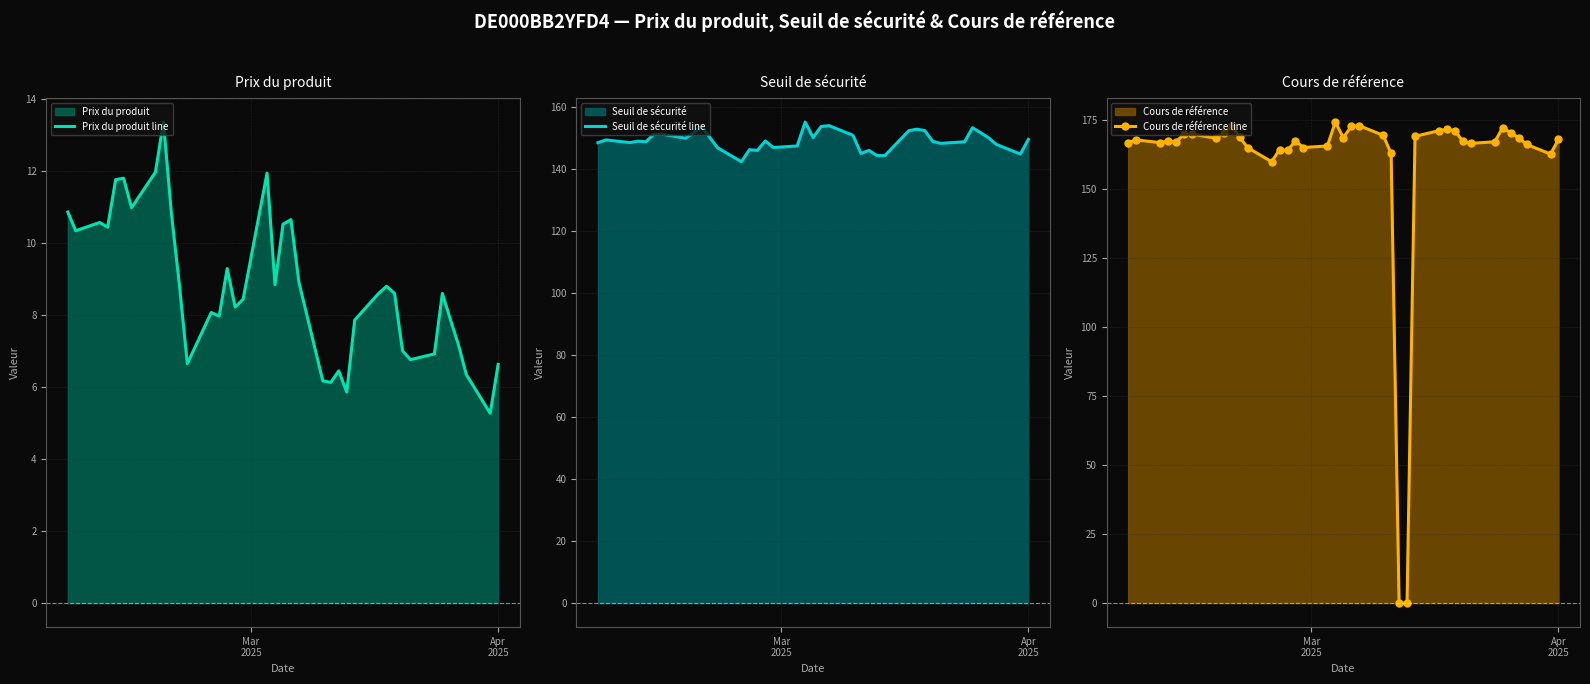

Rank the series by their maximum value, from highest to lowest.

Cours de référence line, Seuil de sécurité line, Prix du produit line